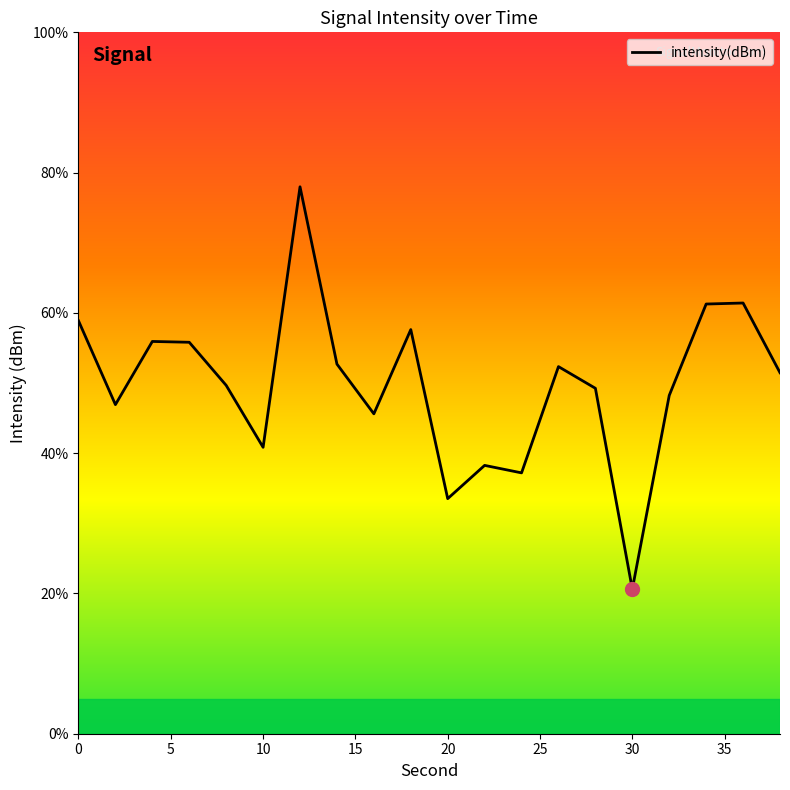

Reading left to right, what are all the values shown in this chart?

0=58.9	2=46.9	4=55.9	6=55.8	8=49.7	10=40.8	12=78.0	14=52.7	16=45.6	18=57.6	20=33.5	22=38.3	24=37.2	26=52.3	28=49.2	30=20.6	32=48.2	34=61.3	36=61.4	38=51.5